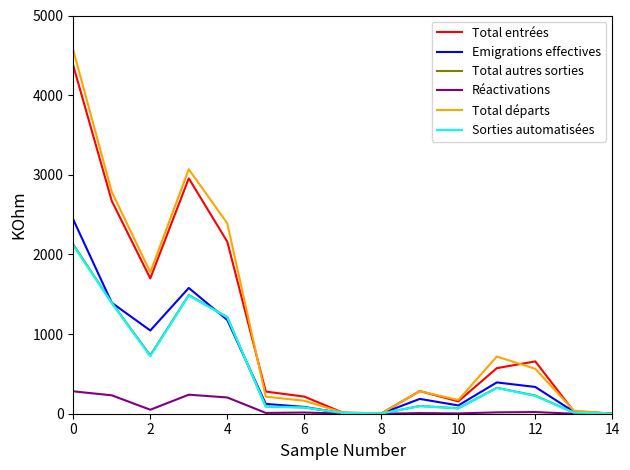

Which series has the widest spread of values?

Total départs